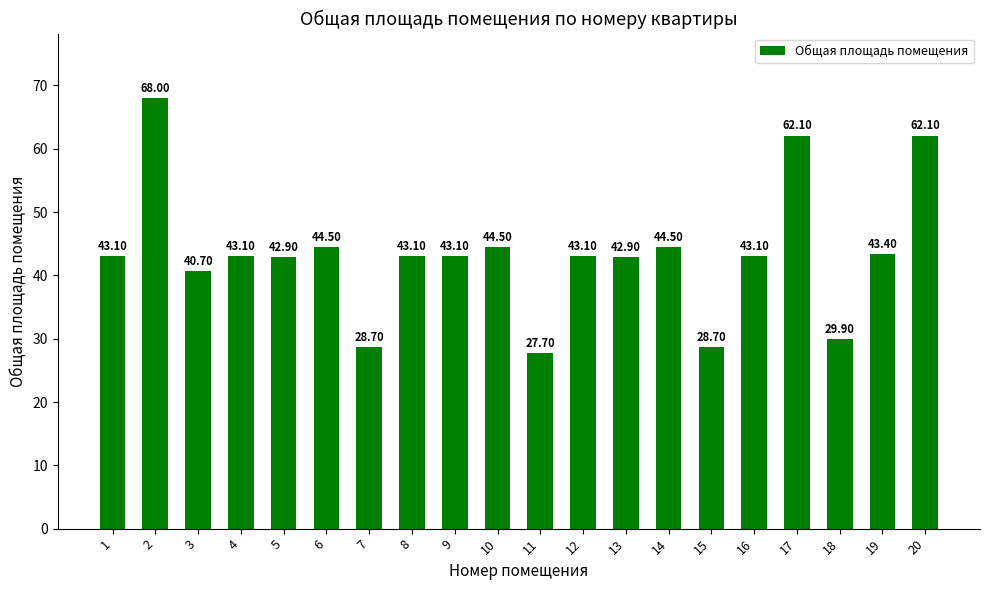

How many data points are above 43?

13